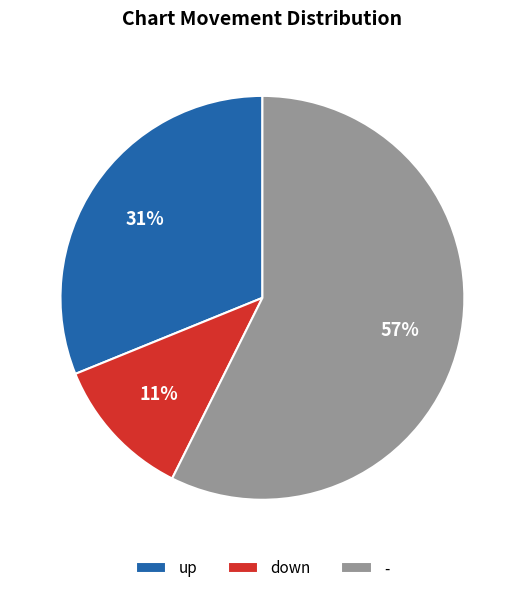

True or false: down accounts for 1% of the total.

False